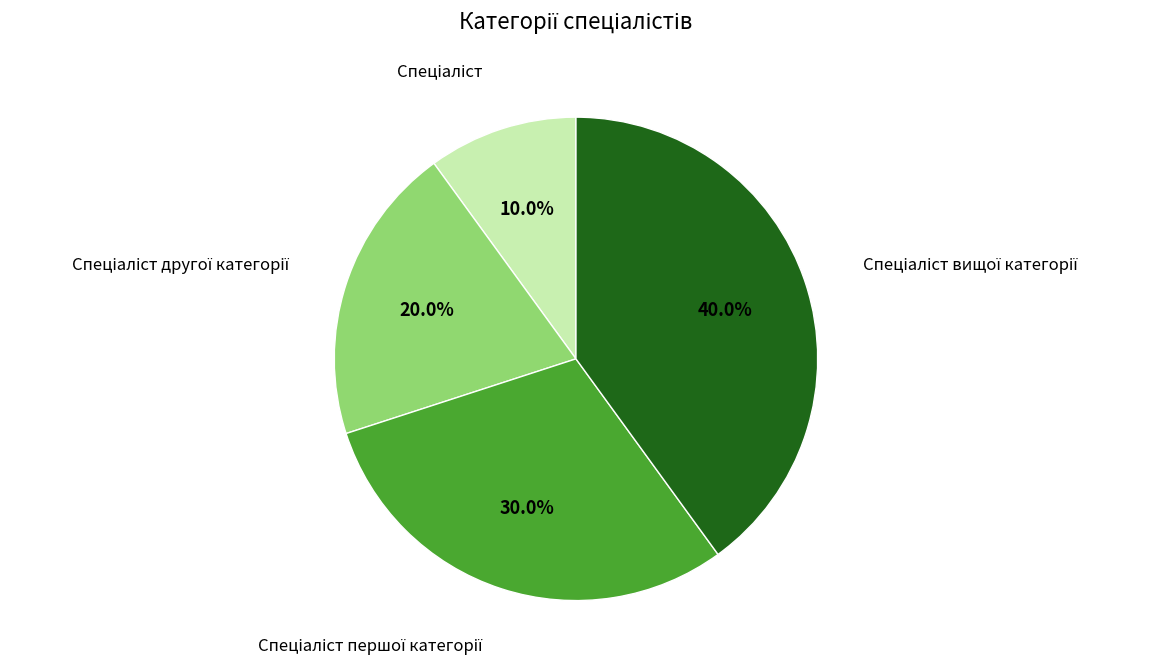

Is there any slice that represents more than half of the pie?

No